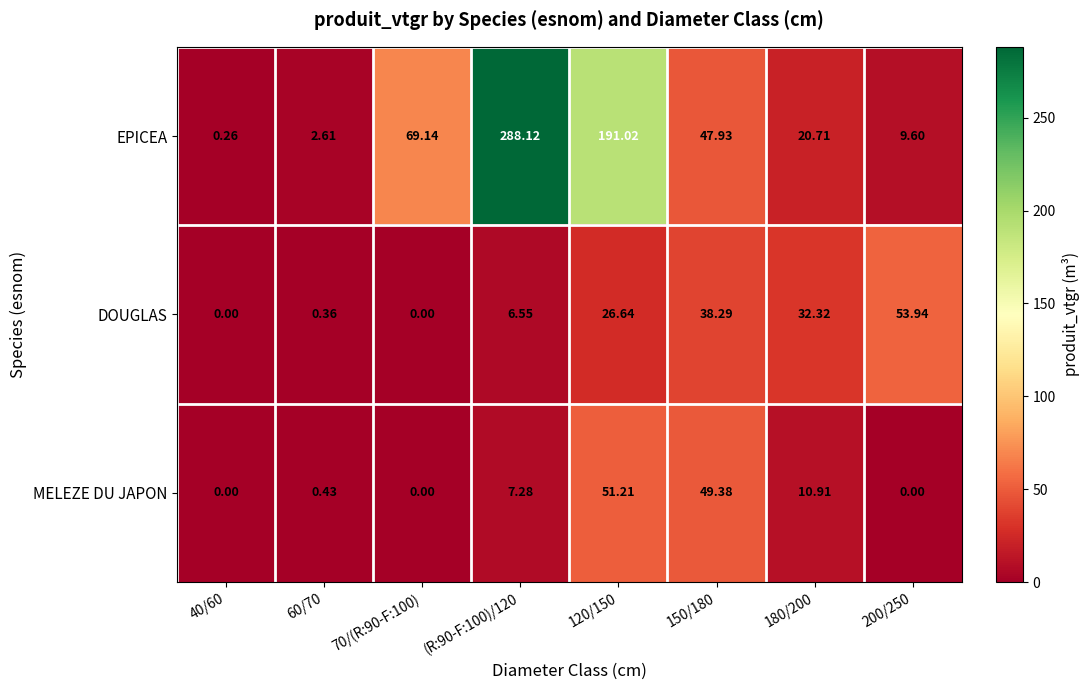

Which series has the largest total across all categories?

EPICEA